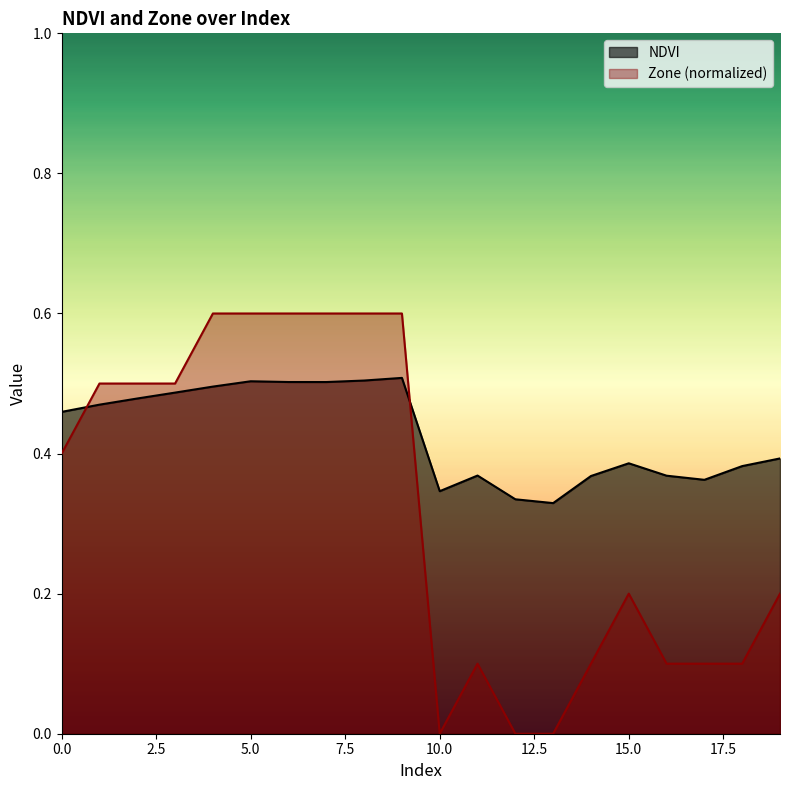

True or false: NDVI and Zone intersect in this chart.

True